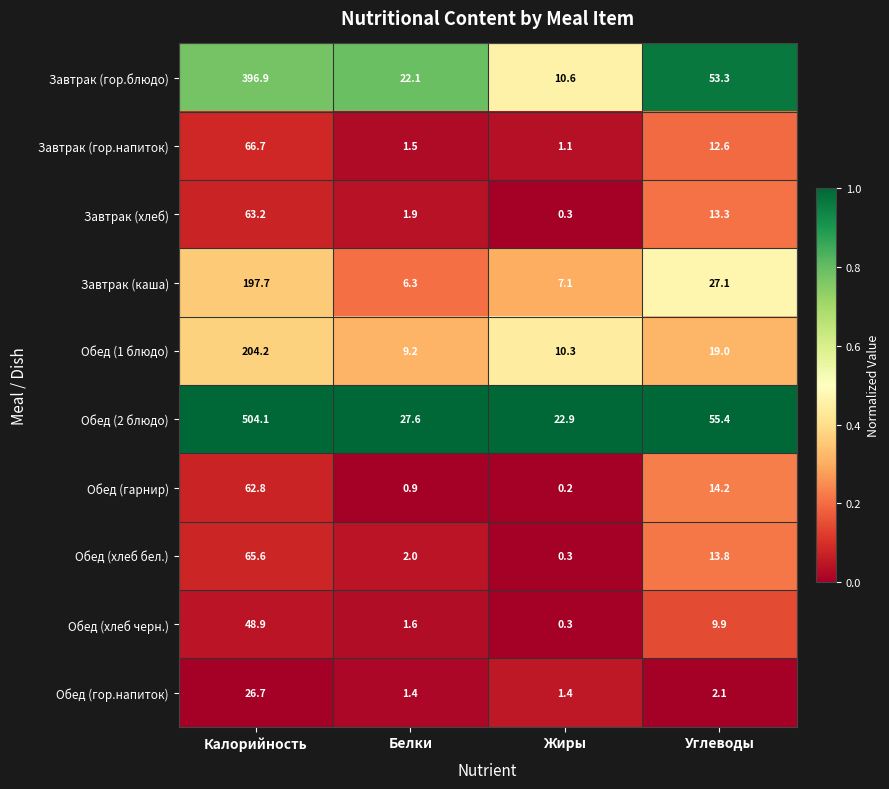

What is the highest value of the Обед (гор.напиток) series?

26.7